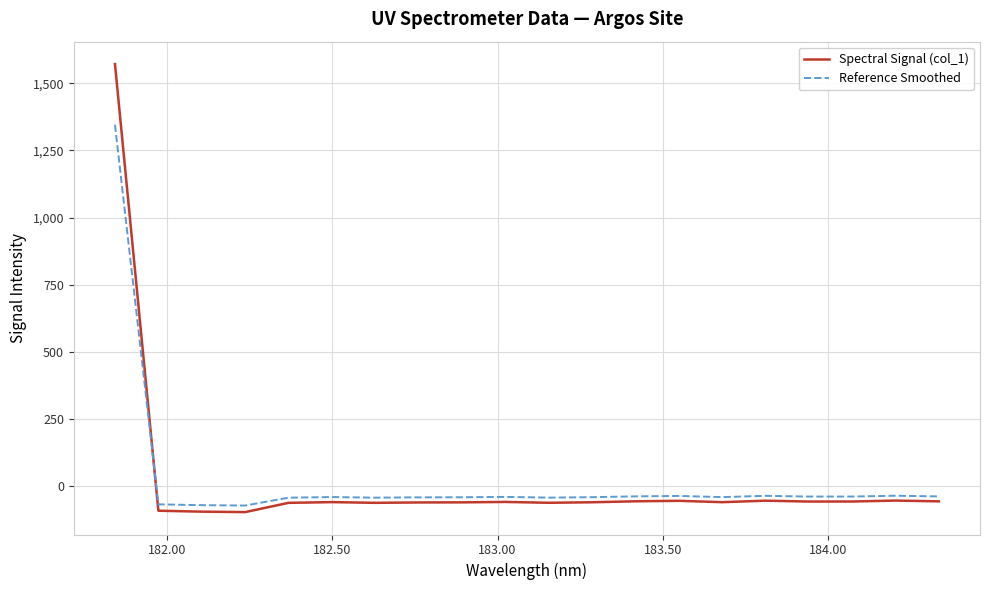

What is the maximum value for Spectral Signal (col_1)?

1571.5